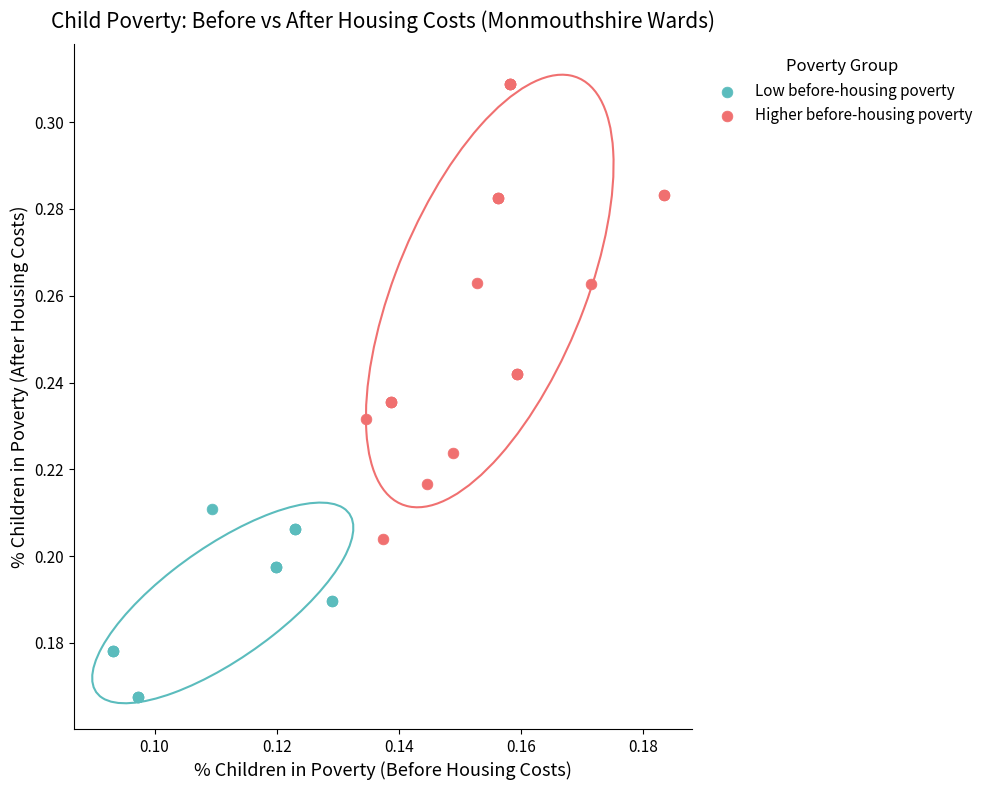

Which series has the largest Y range (max minus min)?

Higher before-housing poverty